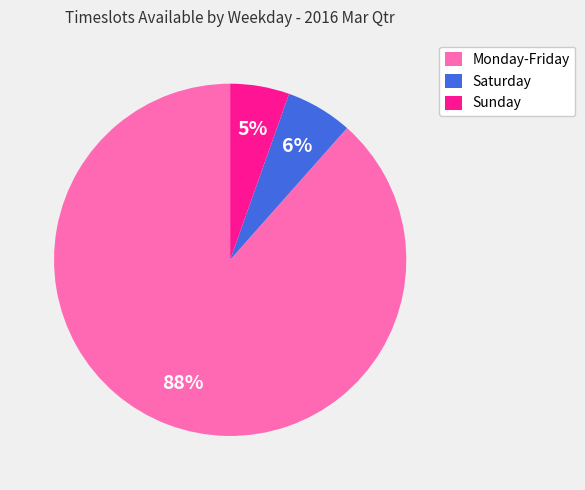

What is the largest slice in the pie chart?

Monday-Friday